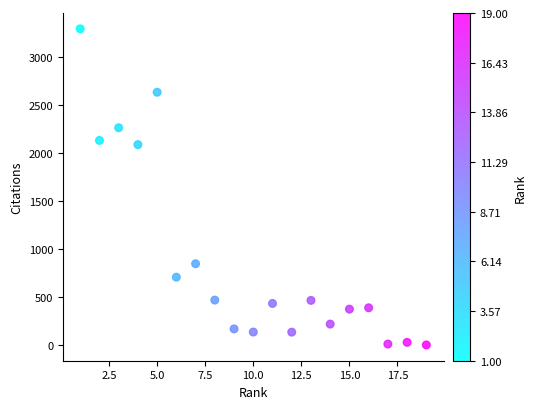

What is the range of X values (max minus min)?

18